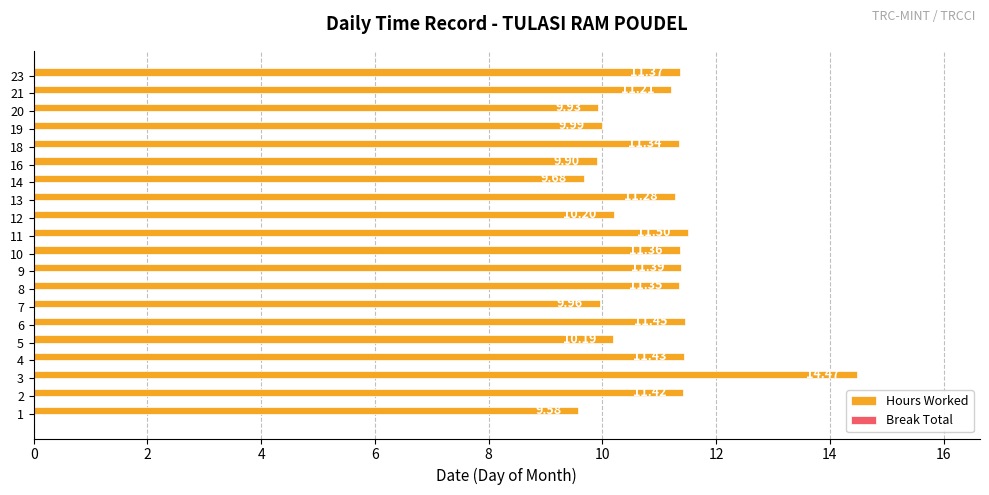

Count the number of categories in the chart.

20